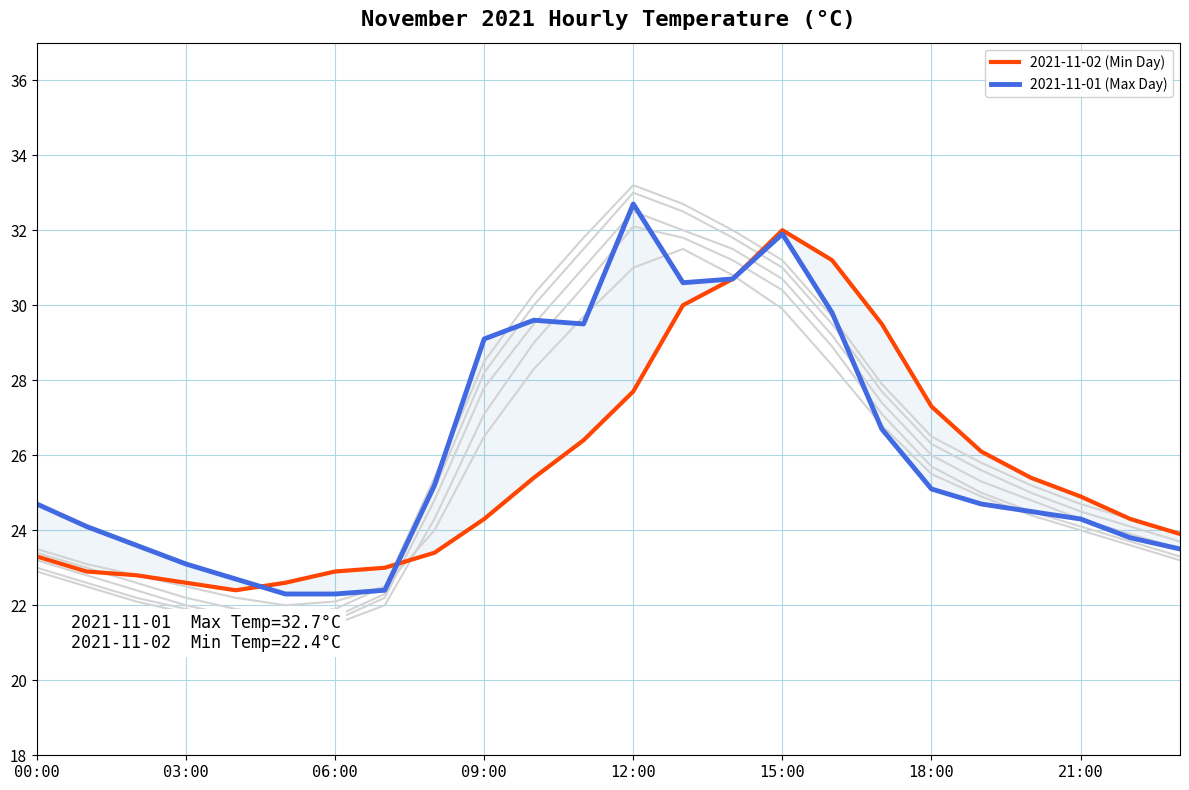

What is the greatest value displayed?

32.7